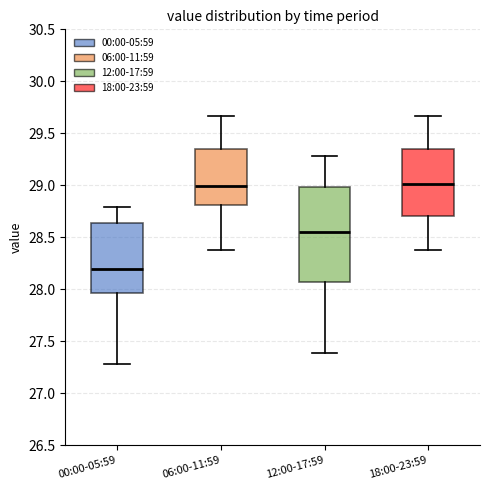

Where is the upper edge of the box for 00:00-05:59 on the y-axis? The values are not printed on the chart, so give them approximately, as read against the axis.

28.65